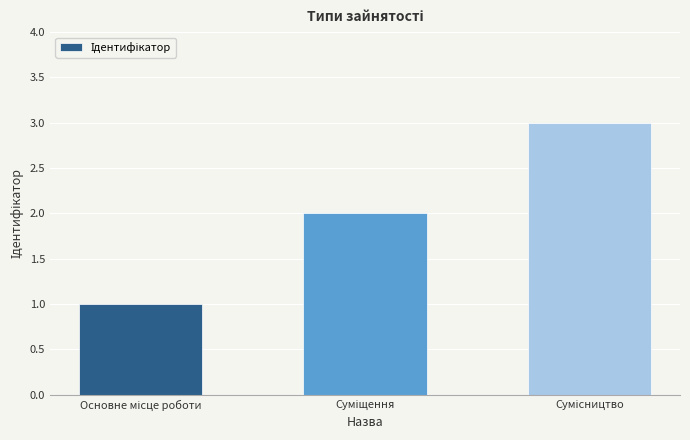

What is the maximum value shown in the chart?

3